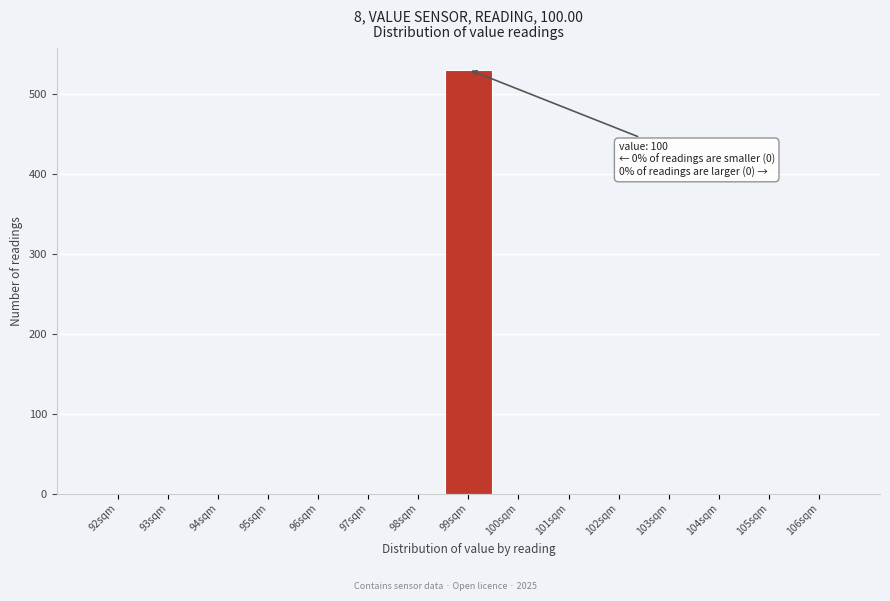

Reading right to left, list all the values displayed in this chart.

106sqm=0	105sqm=0	104sqm=0	103sqm=0	102sqm=0	101sqm=0	100sqm=0	99sqm=530	98sqm=0	97sqm=0	96sqm=0	95sqm=0	94sqm=0	93sqm=0	92sqm=0